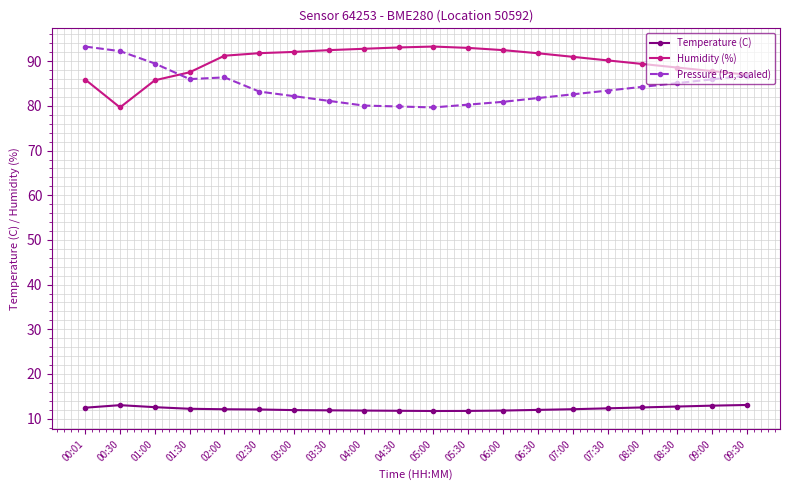

The value of Pressure (Pa, scaled) at 05:00 is 79.7. True or false?

True